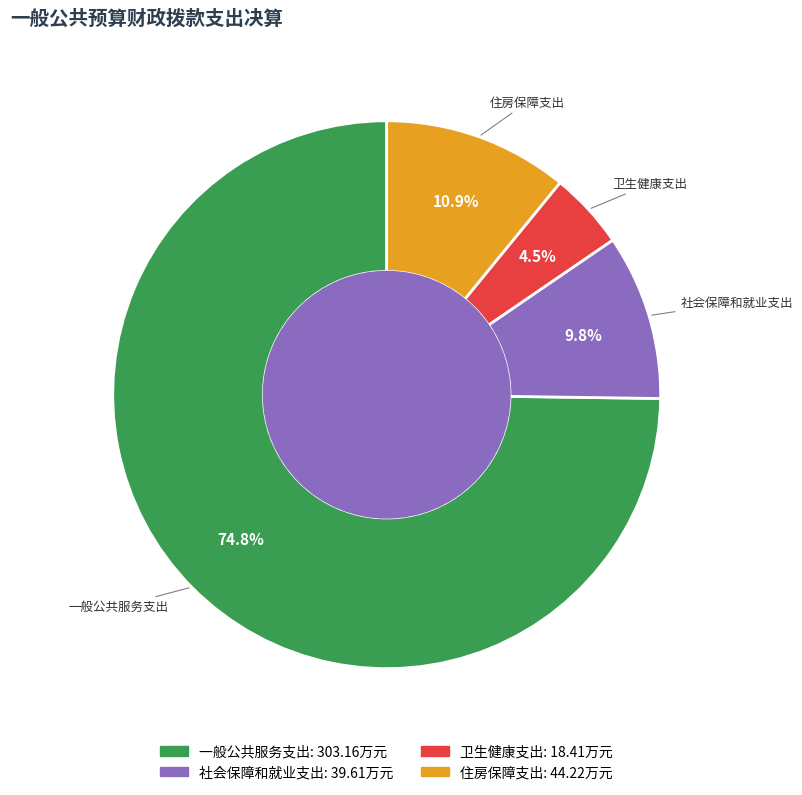

Combined, what portion of the pie is 一般公共服务支出 and 卫生健康支出?

79.3%